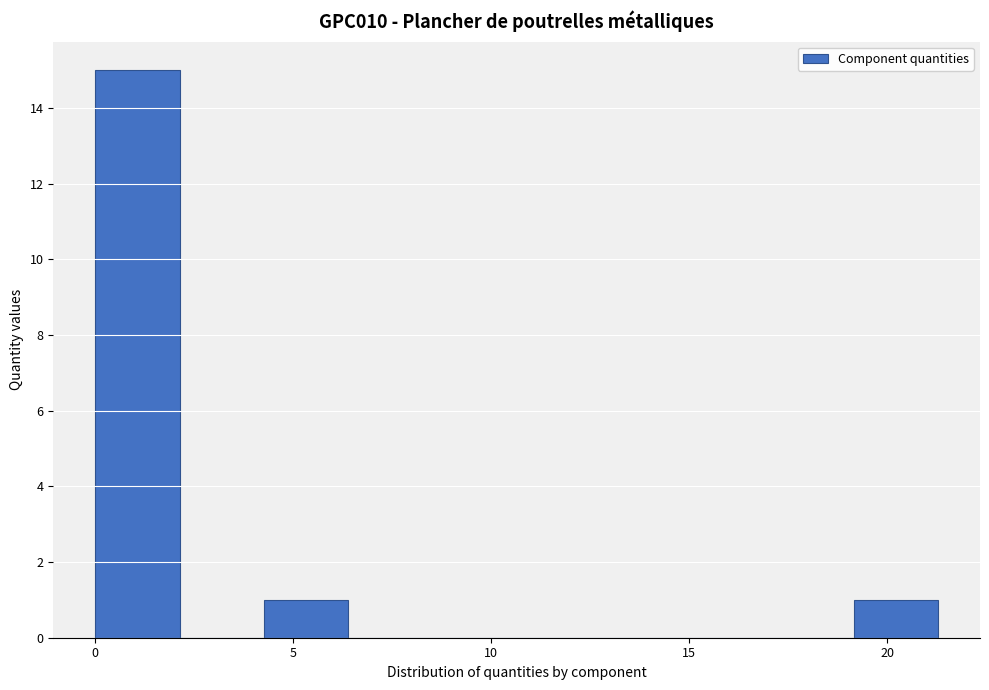

Which range on the x-axis has the tallest bar?

0.0 to 2.0